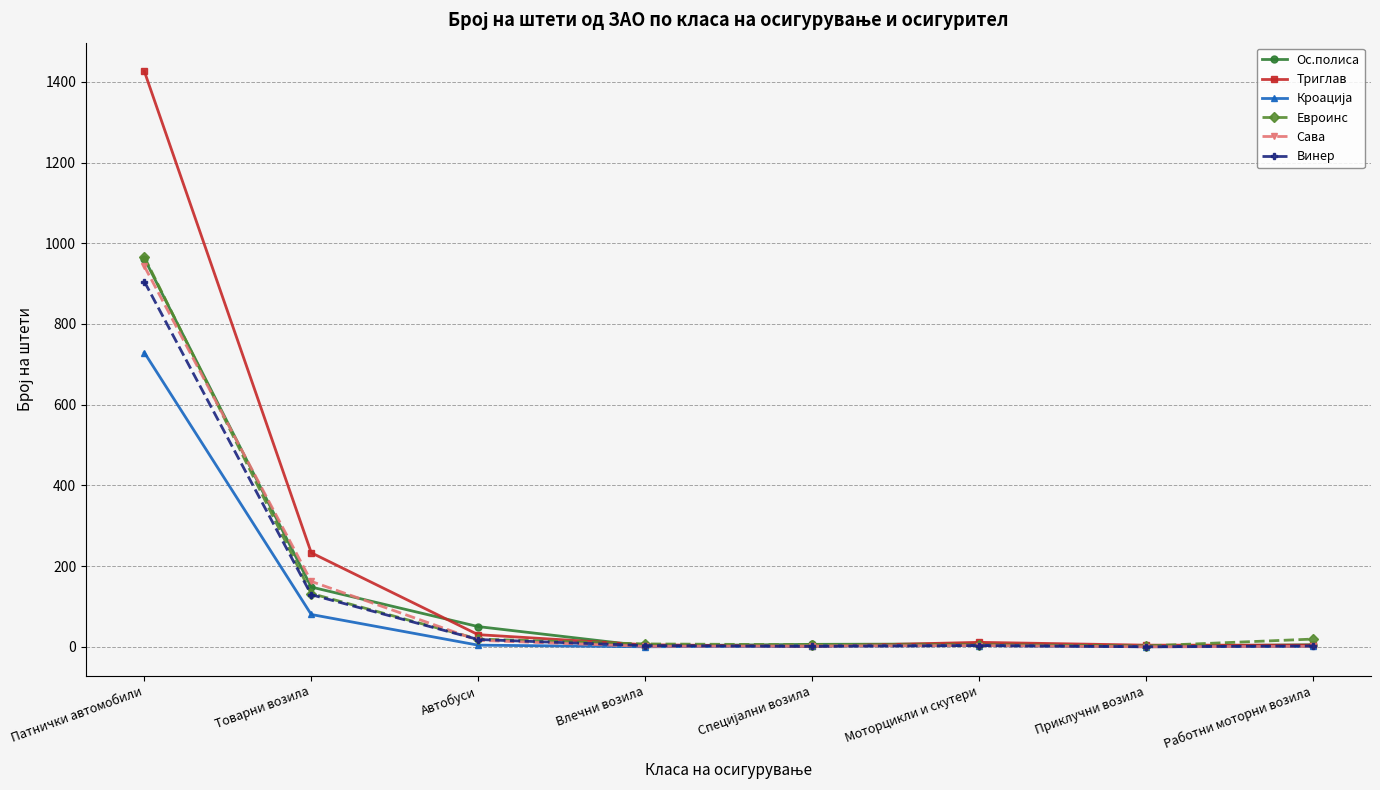

What is the difference between the second highest and minimum values in the Евроинс series?

130